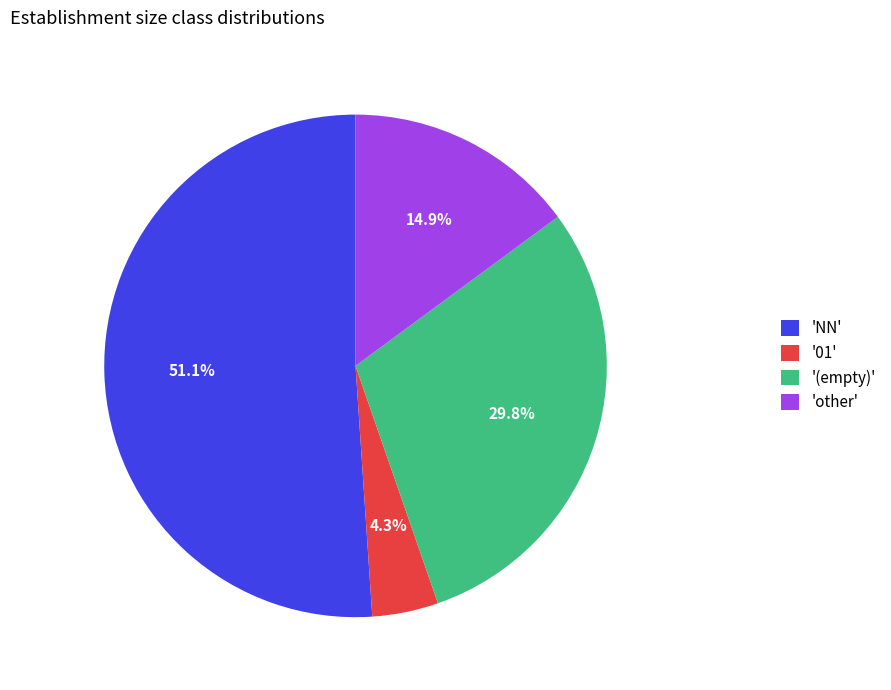

Which has a higher value, 'other' or '(empty)'?

'(empty)'